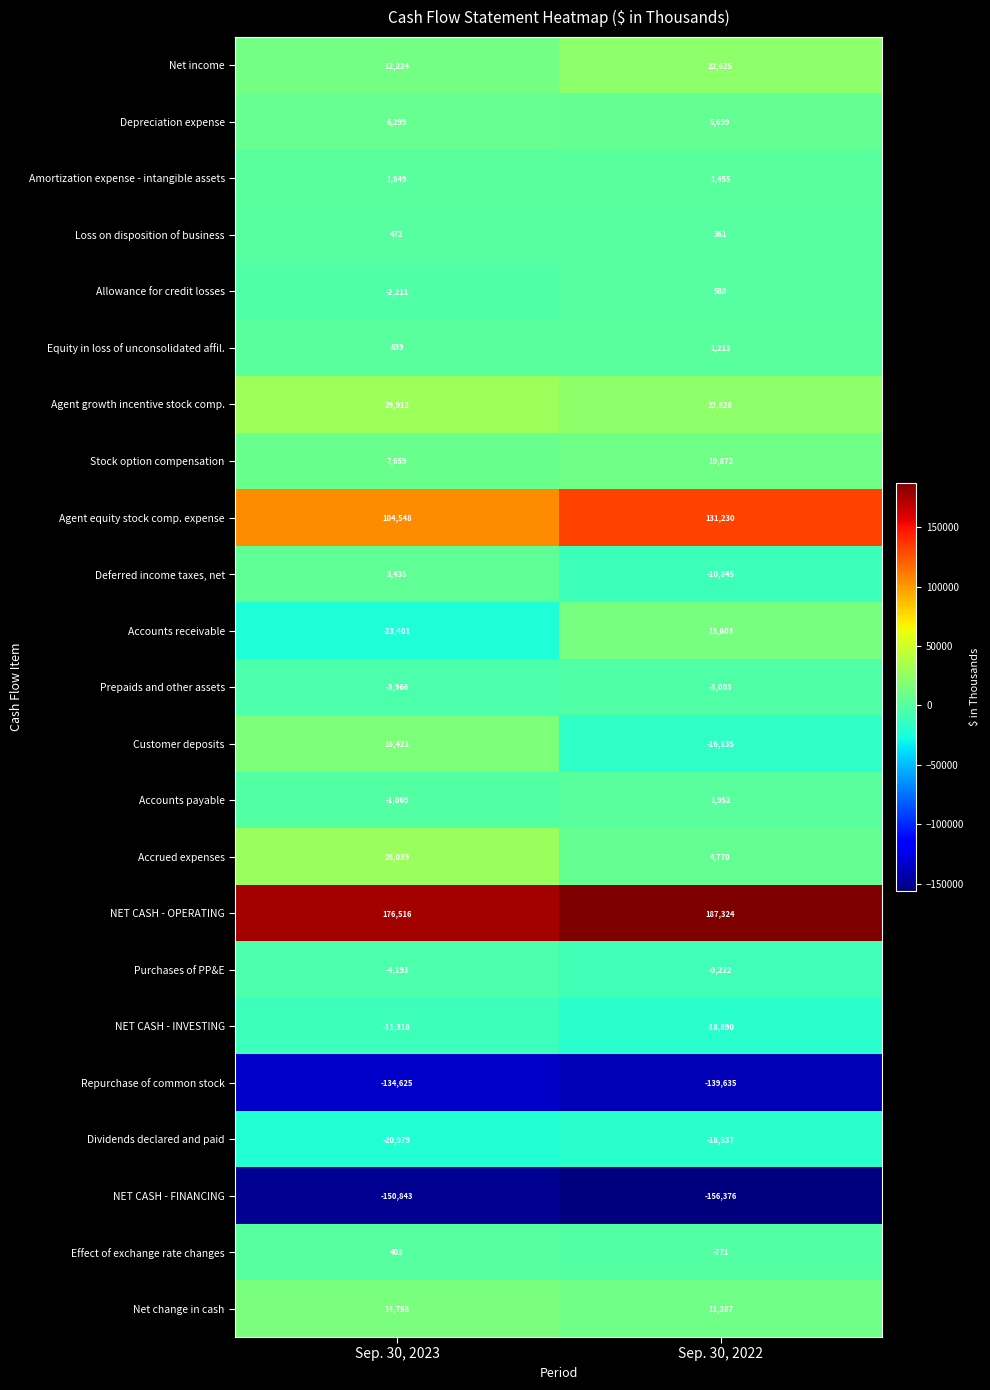

What is the difference between the maximum and minimum values in the Net change in cash series?

3471